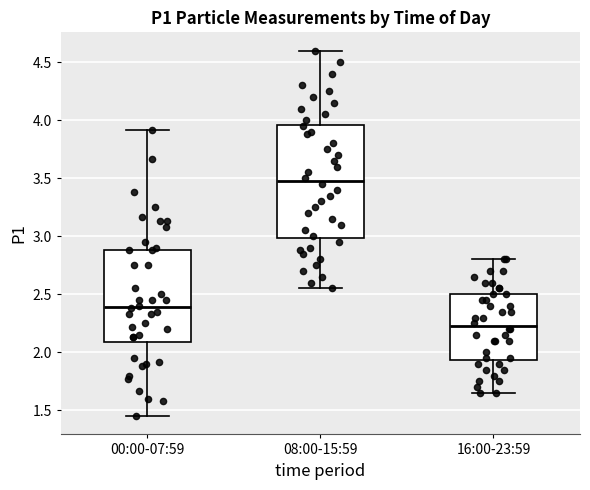

Reading left to right, transcribe this box plot: for each box, give where its median line is, the range the box spans, and where its two whiskers end, as read against the y-axis. The values are not printed on the chart, so give them approximately, as read against the axis.

00:00-07:59: median 2.40, box 2.10 to 2.90, whiskers 1.45 to 3.90
08:00-15:59: median 3.50, box 3.00 to 3.95, whiskers 2.55 to 4.60
16:00-23:59: median 2.25, box 1.95 to 2.50, whiskers 1.65 to 2.80